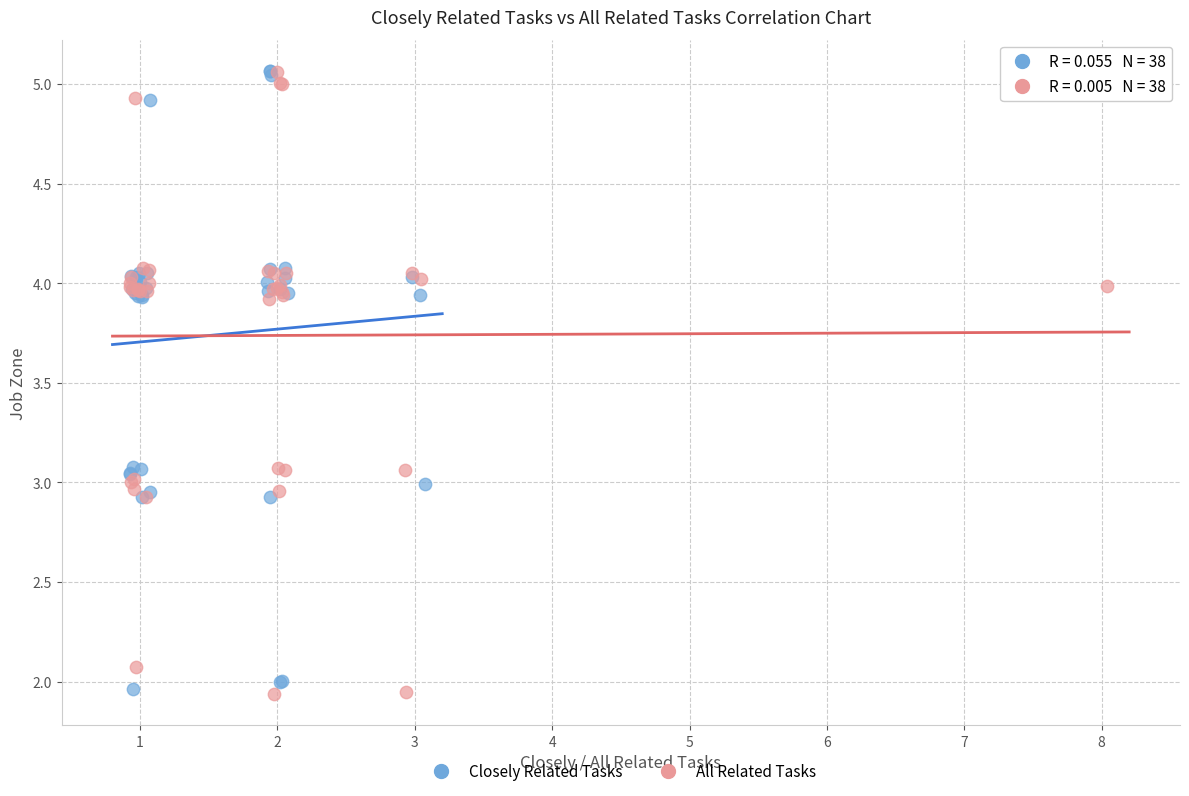

What are all the series names shown in the legend?

Closely Related Tasks, All Related Tasks